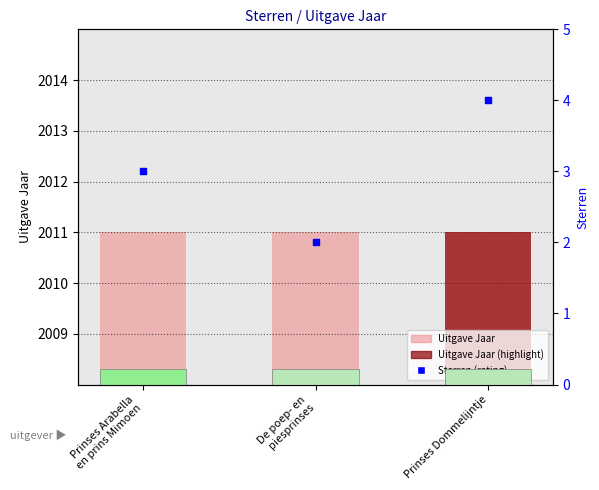

Which series has the widest spread of Y values?

Sterren (rating)